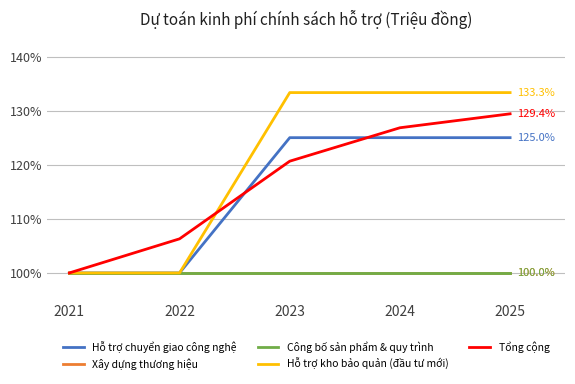

True or false: Tổng cộng has more than 2 interior local peaks.

False